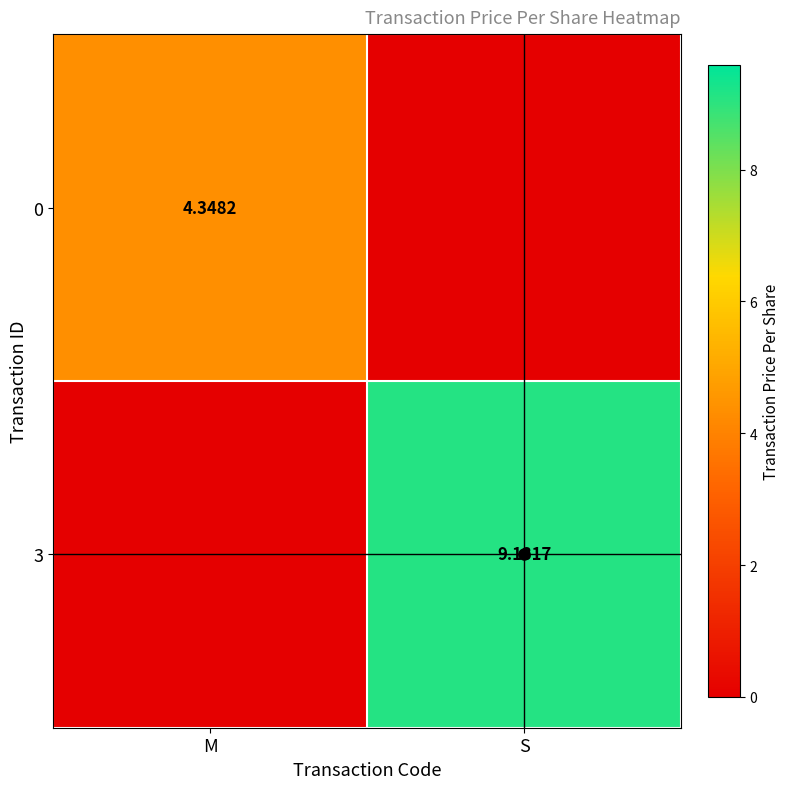

Is the value of 3 at S greater than the value of 0 at M?

Yes